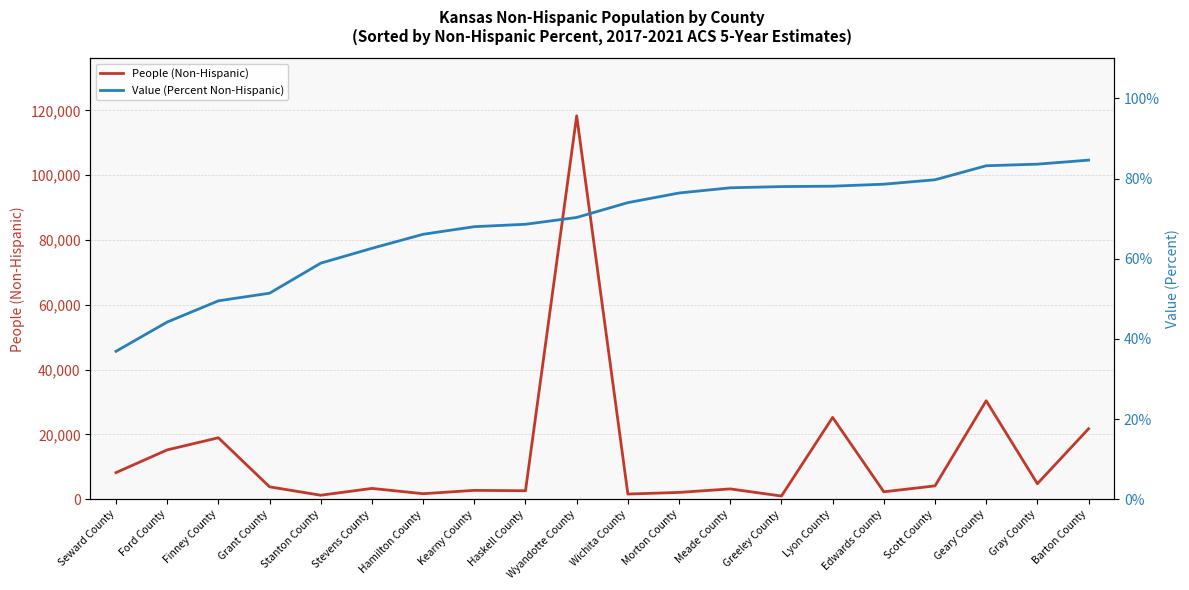

The value of Value (Percent Non-Hispanic) at Haskell County is 109.1. True or false?

False